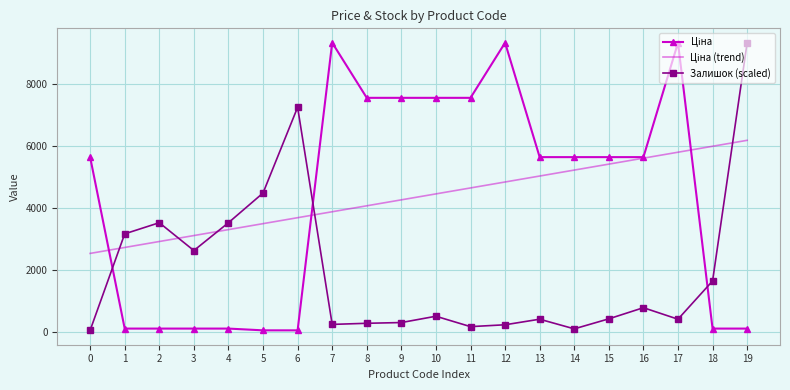

What is the total value across all series at 8?

11898.2